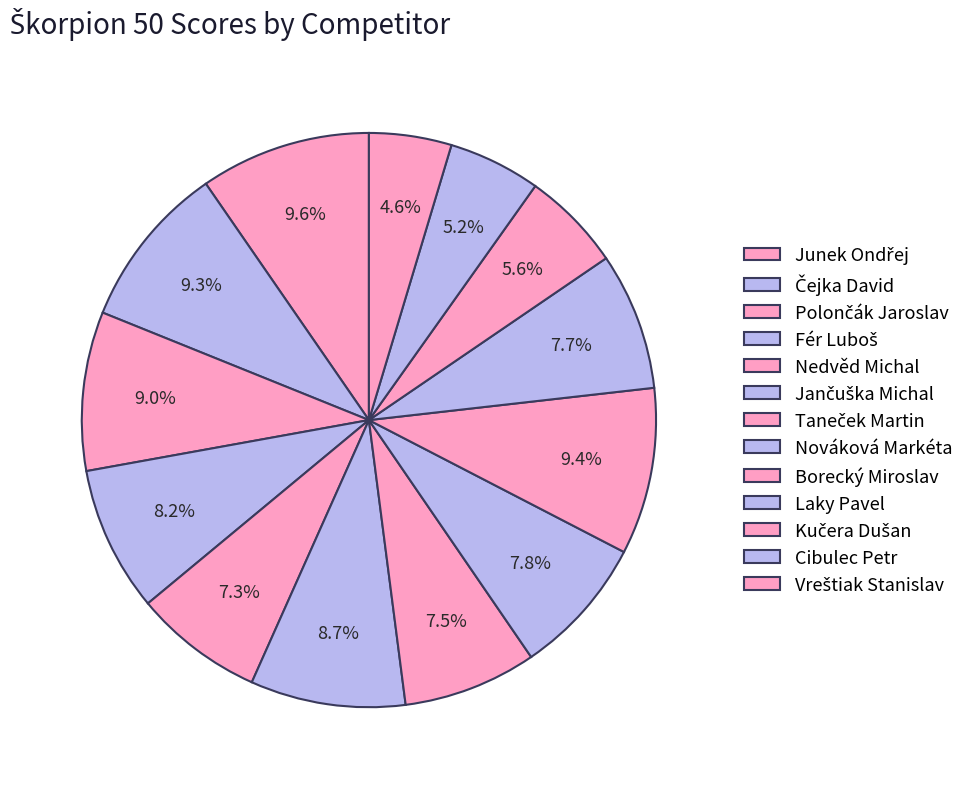

What portion of the pie excludes Laky Pavel?

92.3%